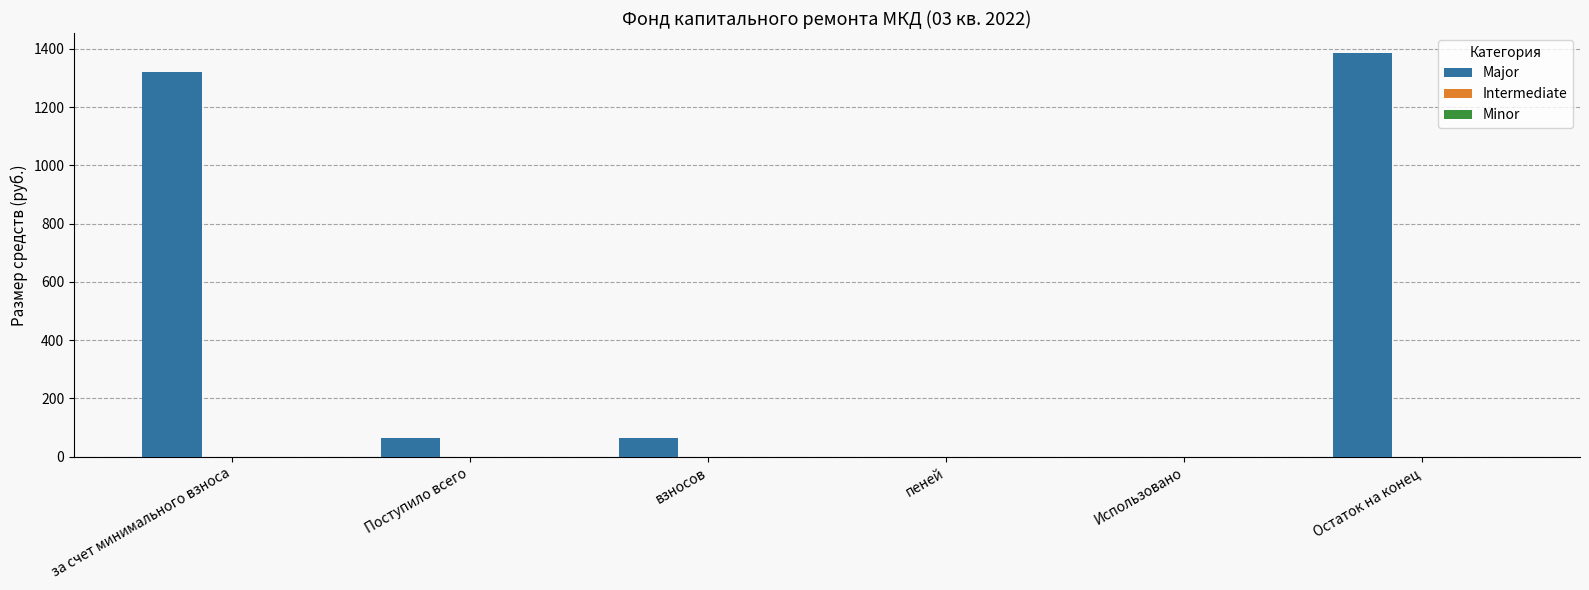

The value at взносов is 62.9. True or false?

True